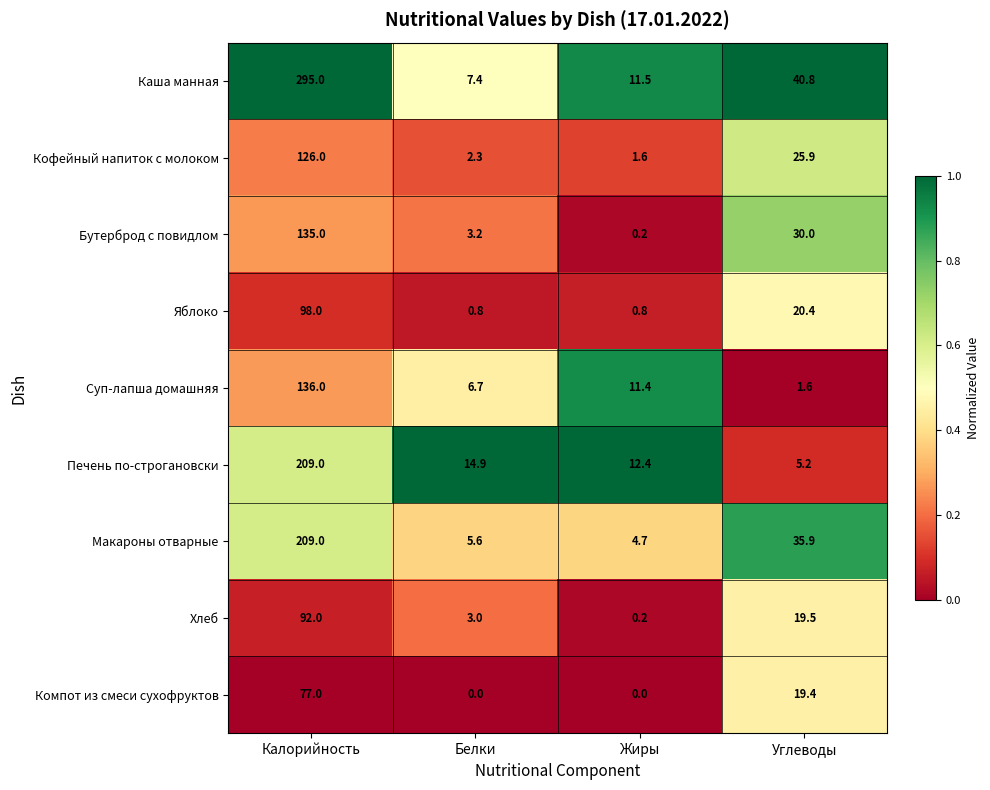

At which category is the sum across all series the highest?

Калорийность